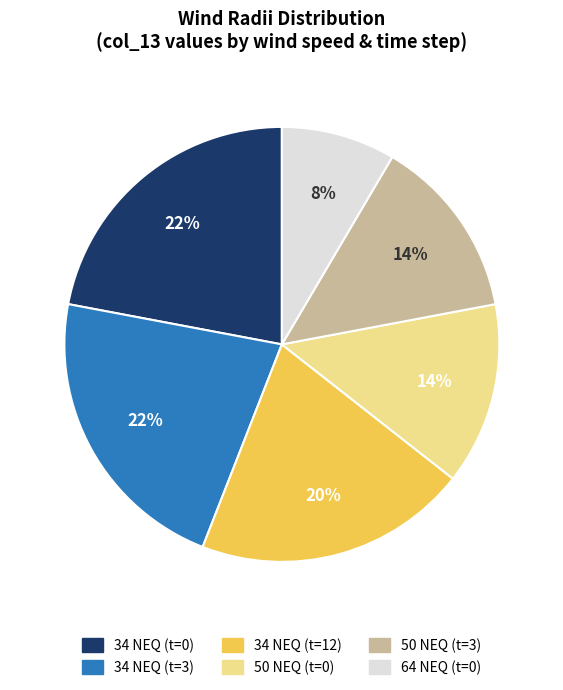

Does any single category account for the majority?

No